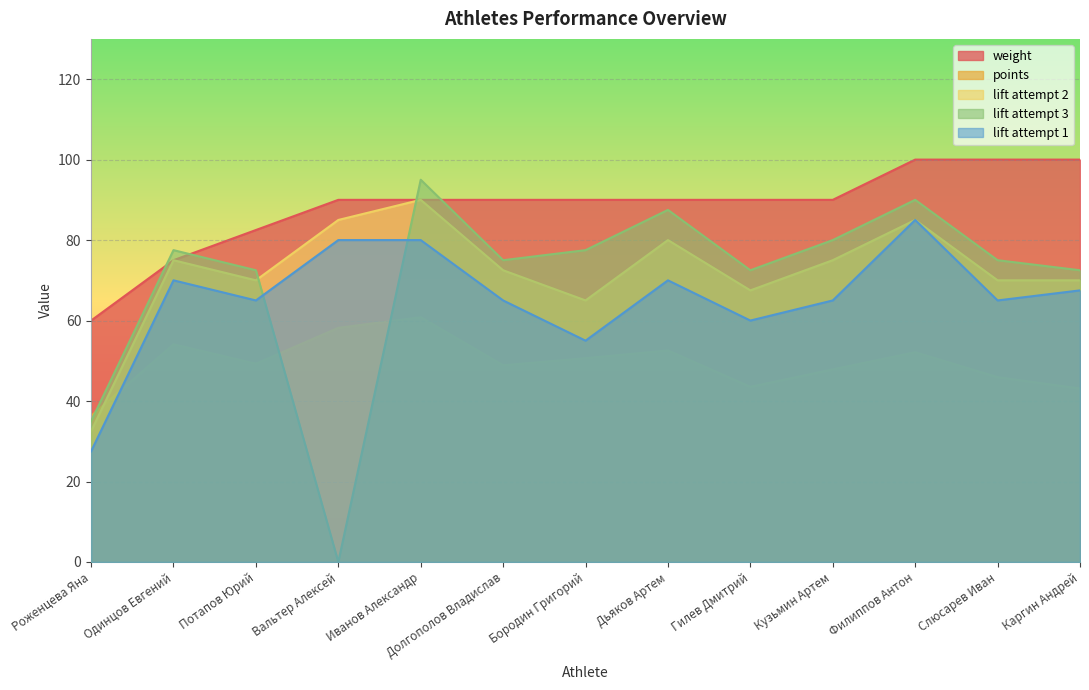

How many values in the lift_attempt_3 series exceed 75?

6